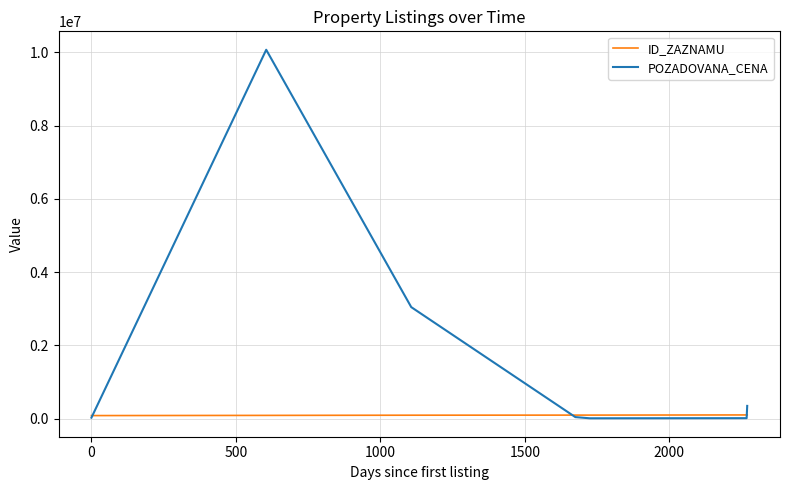

Which series has the largest range (max minus min)?

POZADOVANA_CENA